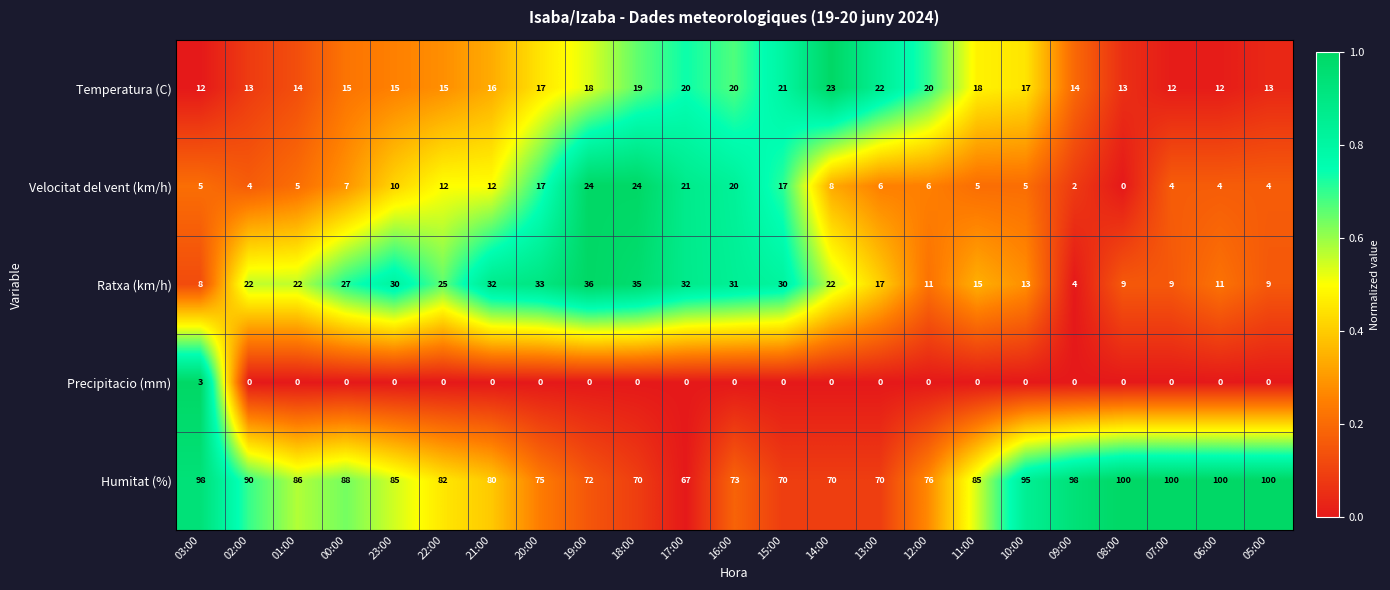

What is the spread (max minus min) of values at 23:00?

85